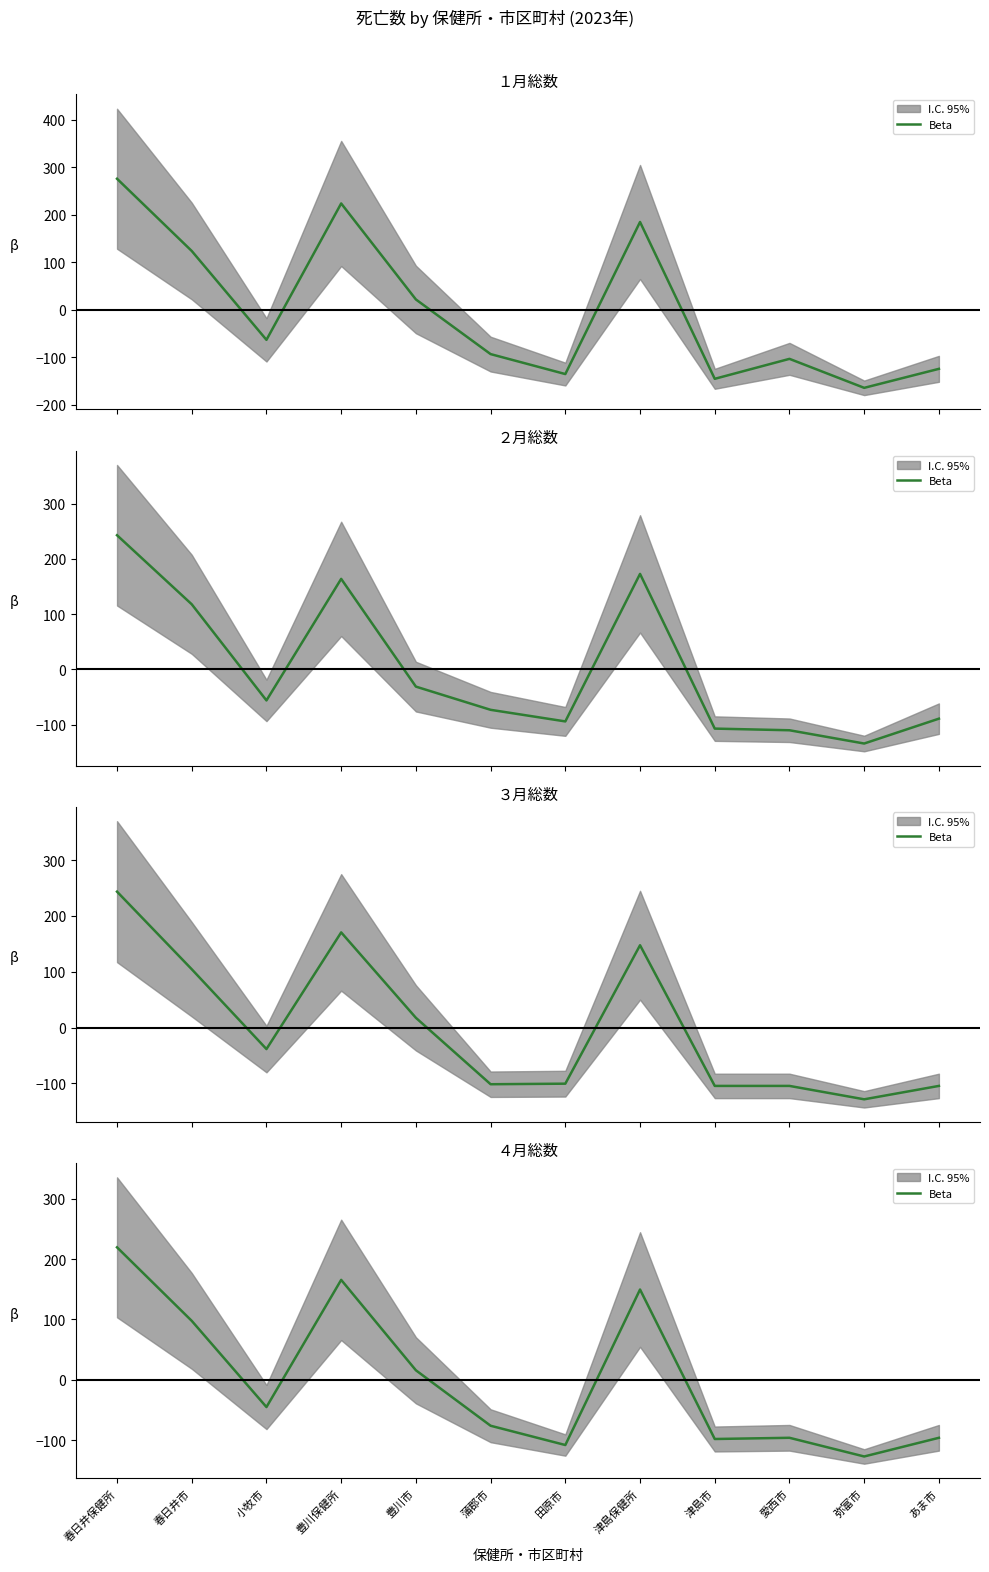

What is the label of the 6th point from the left?

蒲郡市